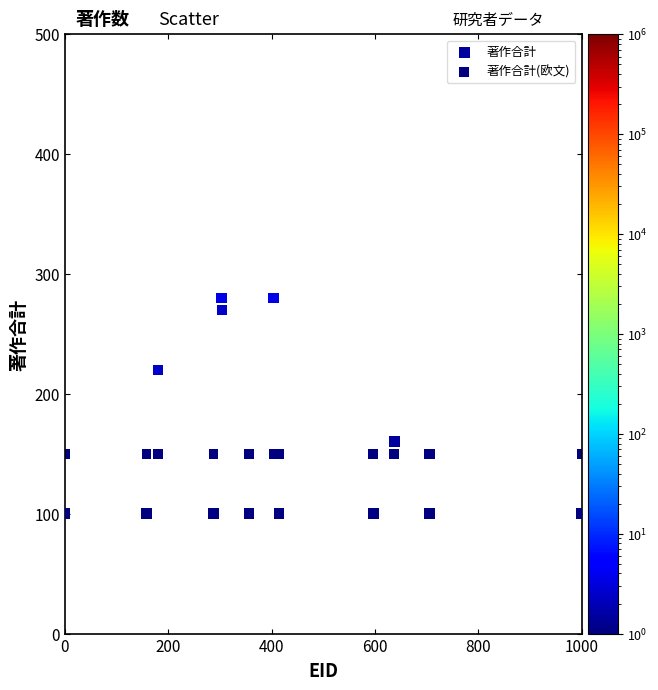

Which series has the widest spread of Y values?

著作合計